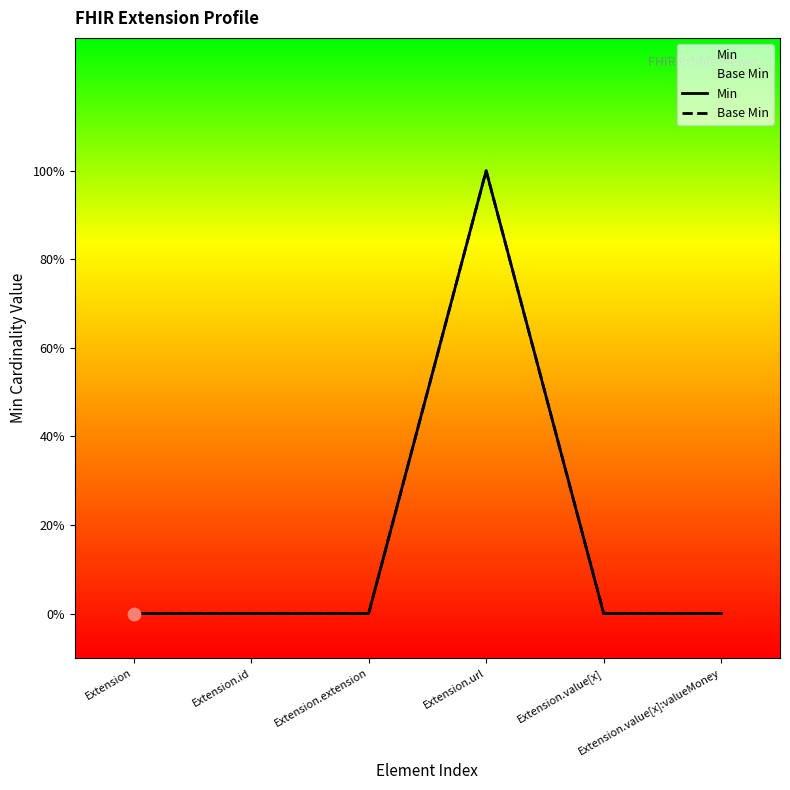

Which series has the widest spread of Y values?

Min